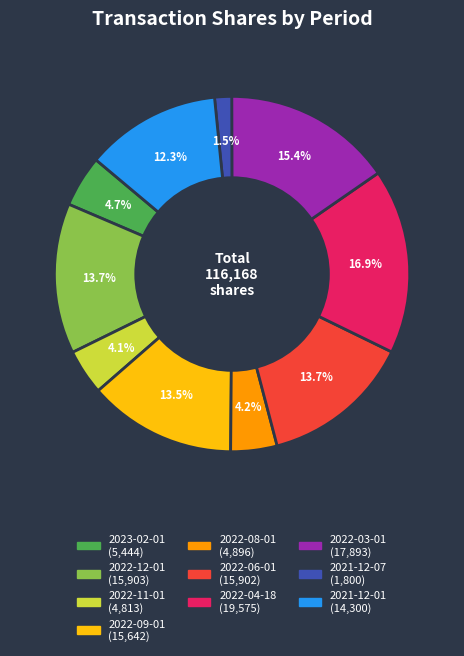

Is there a majority slice in this chart?

No